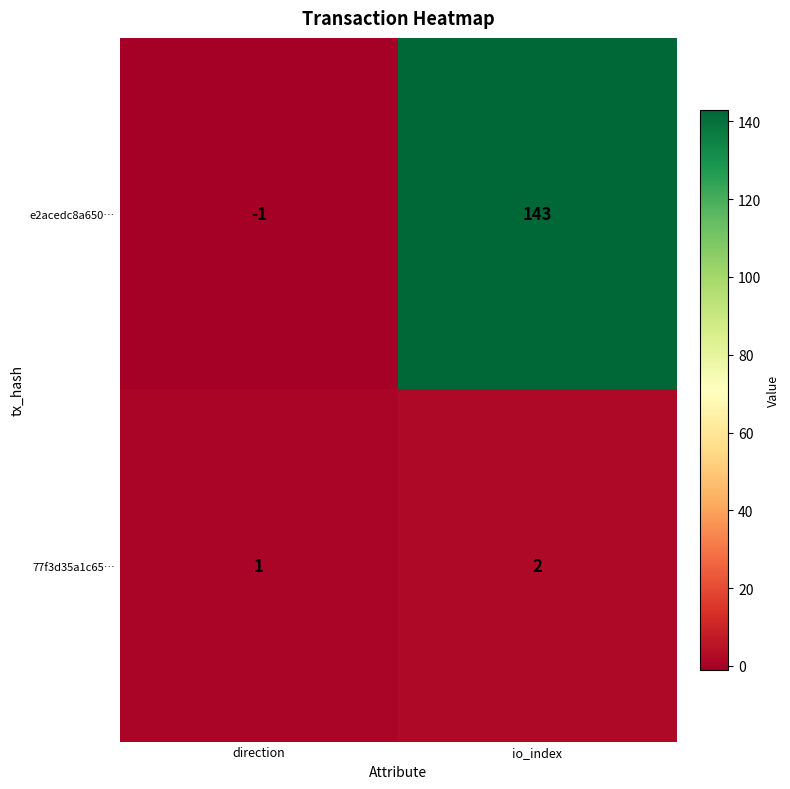

What is the sum of the e2acedc8a650… values at direction and io_index?

142